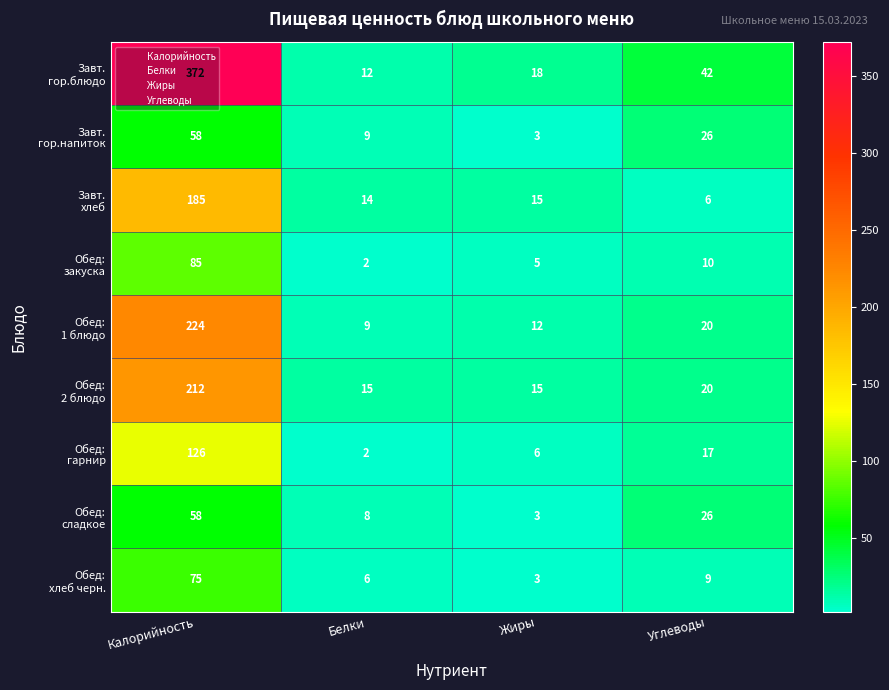

What is the difference between the highest and lowest values at Белки?

13